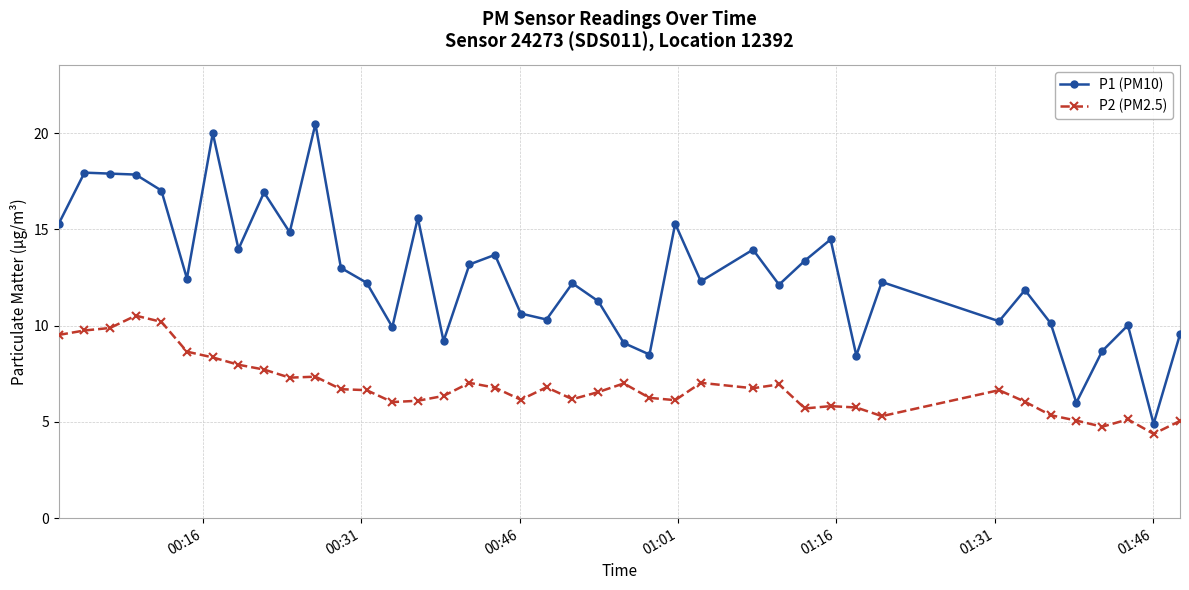

What is the difference between the maximum and minimum values in the P2 (PM2.5) series?

6.1